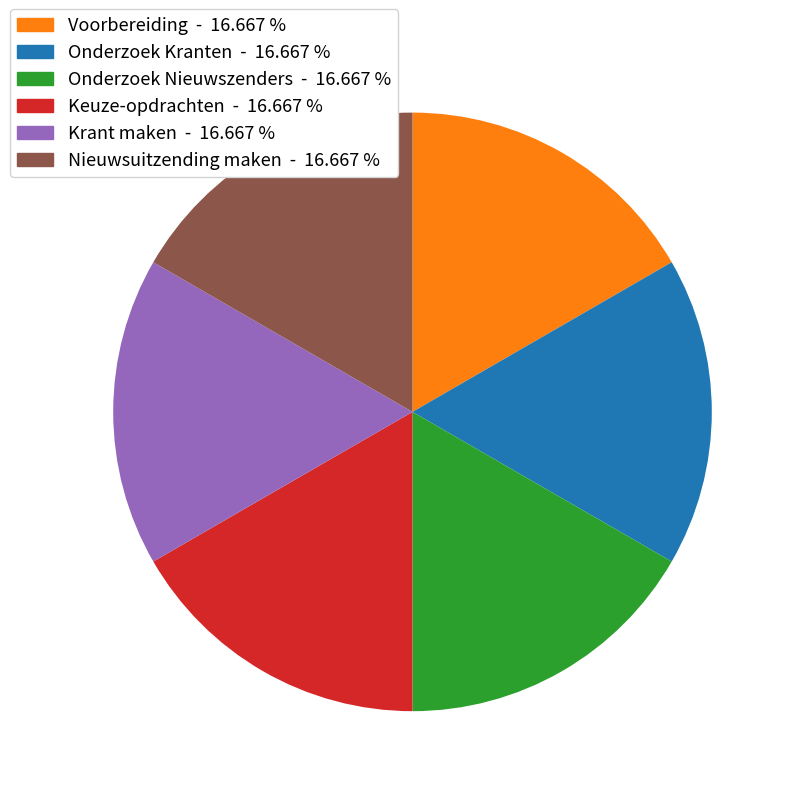

Is there any slice that represents more than half of the pie?

No